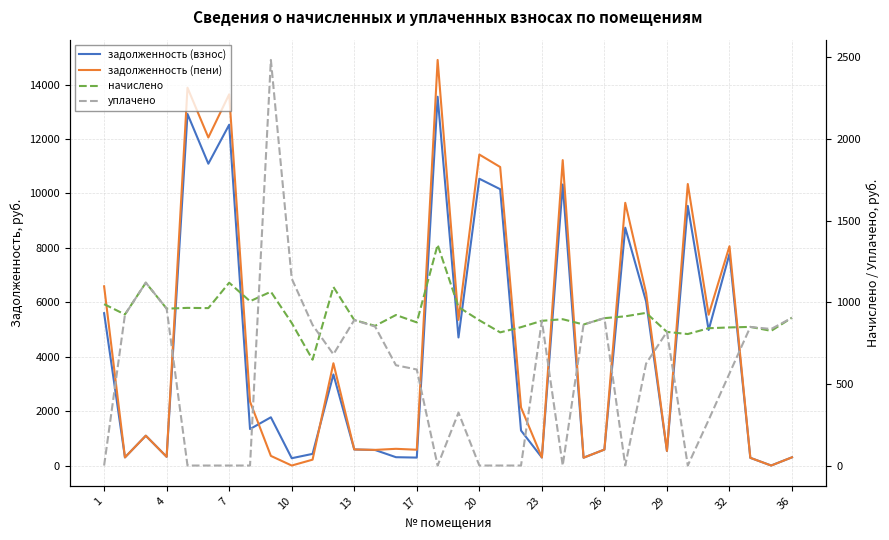

Which series changed the most between 17 and 27?

задолженность (пени)